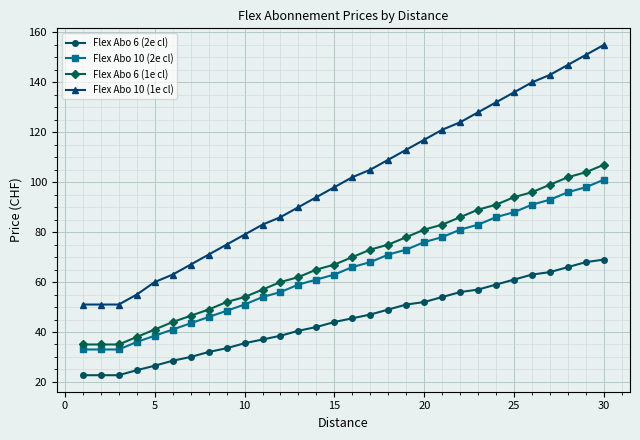

Which series has the widest spread of values?

Flex Abo 10 (1e cl)